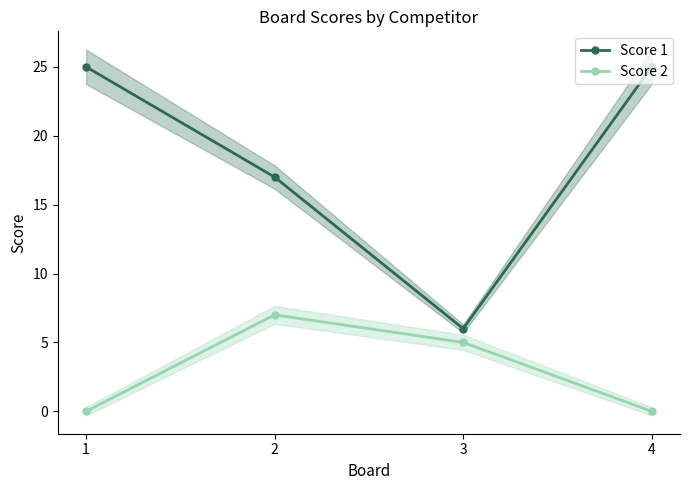

How many lines are shown in the chart?

2